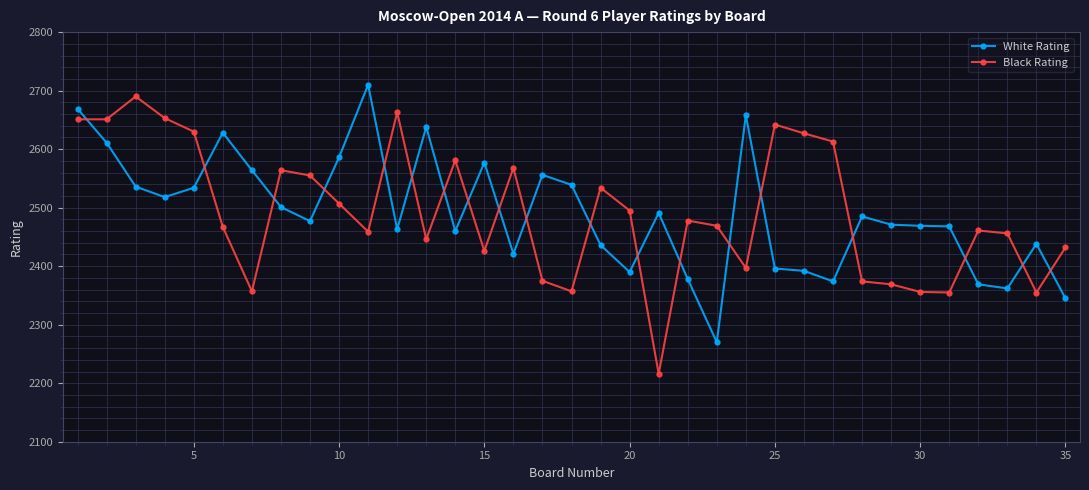

How many data points in White Rating are less than 2477?

17